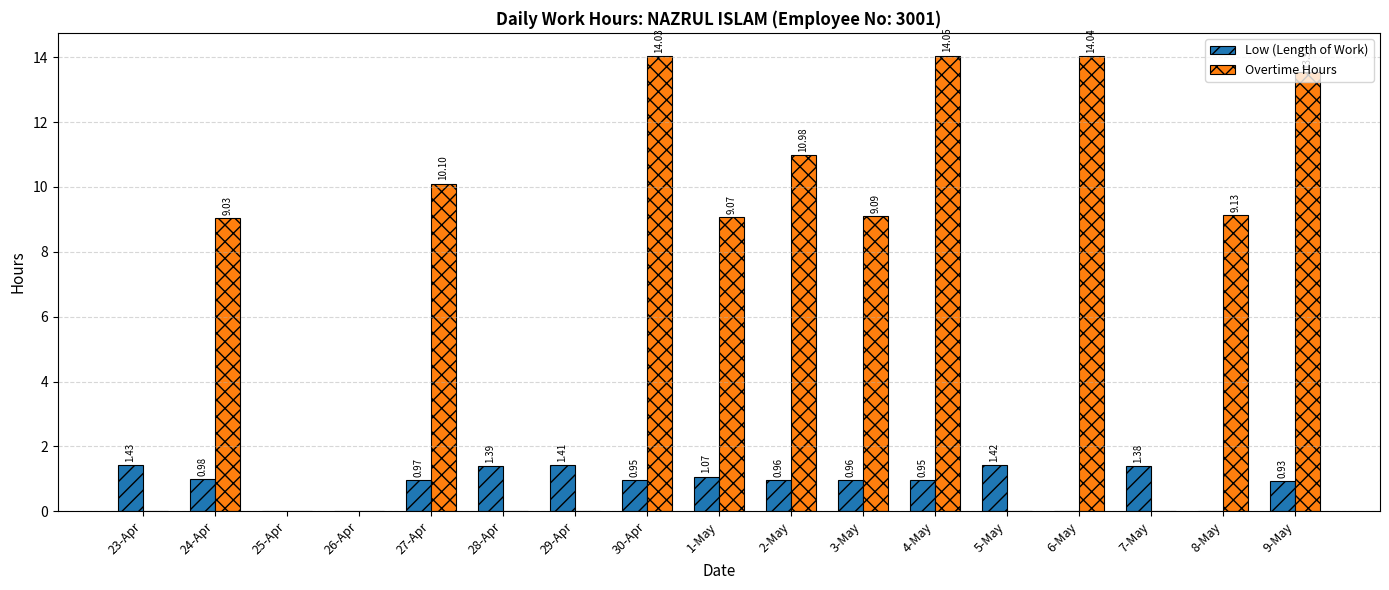

What is the sum of the Overtime Hours values at 25-Apr and 2-May?

11.0